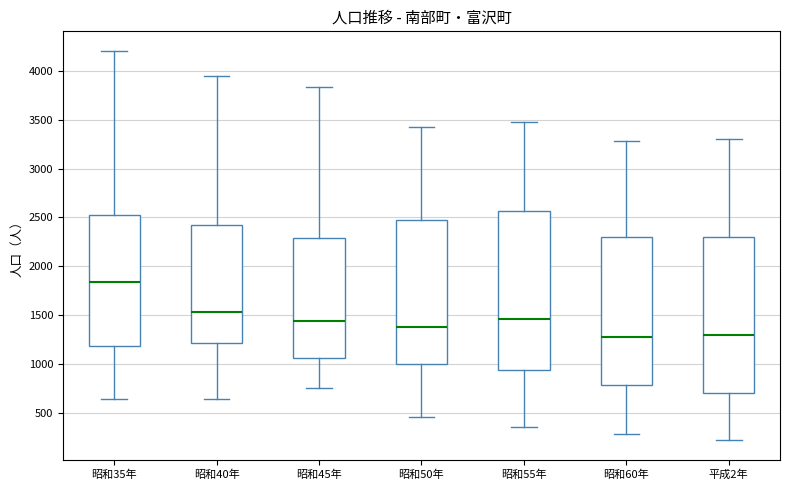

Reading left to right, transcribe this box plot: for each box, give where its median line is, the range the box spans, and where its two whiskers end, as read against the y-axis. The values are not printed on the chart, so give them approximately, as read against the axis.

昭和35年: median 1850, box 1200 to 2500, whiskers 650 to 4200
昭和40年: median 1550, box 1200 to 2400, whiskers 650 to 3950
昭和45年: median 1450, box 1050 to 2300, whiskers 750 to 3850
昭和50年: median 1400, box 1000 to 2450, whiskers 450 to 3400
昭和55年: median 1450, box 950 to 2550, whiskers 350 to 3500
昭和60年: median 1300, box 800 to 2300, whiskers 300 to 3300
平成2年: median 1300, box 700 to 2300, whiskers 200 to 3300